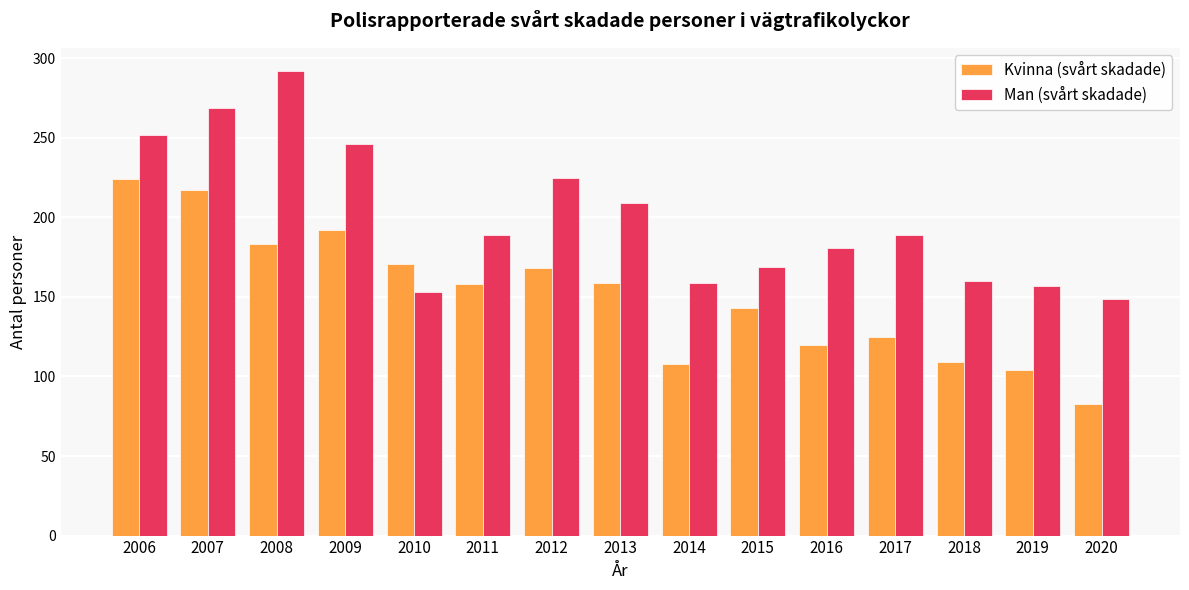

At which label does Man (svårt skadade) first exceed 189?

2006